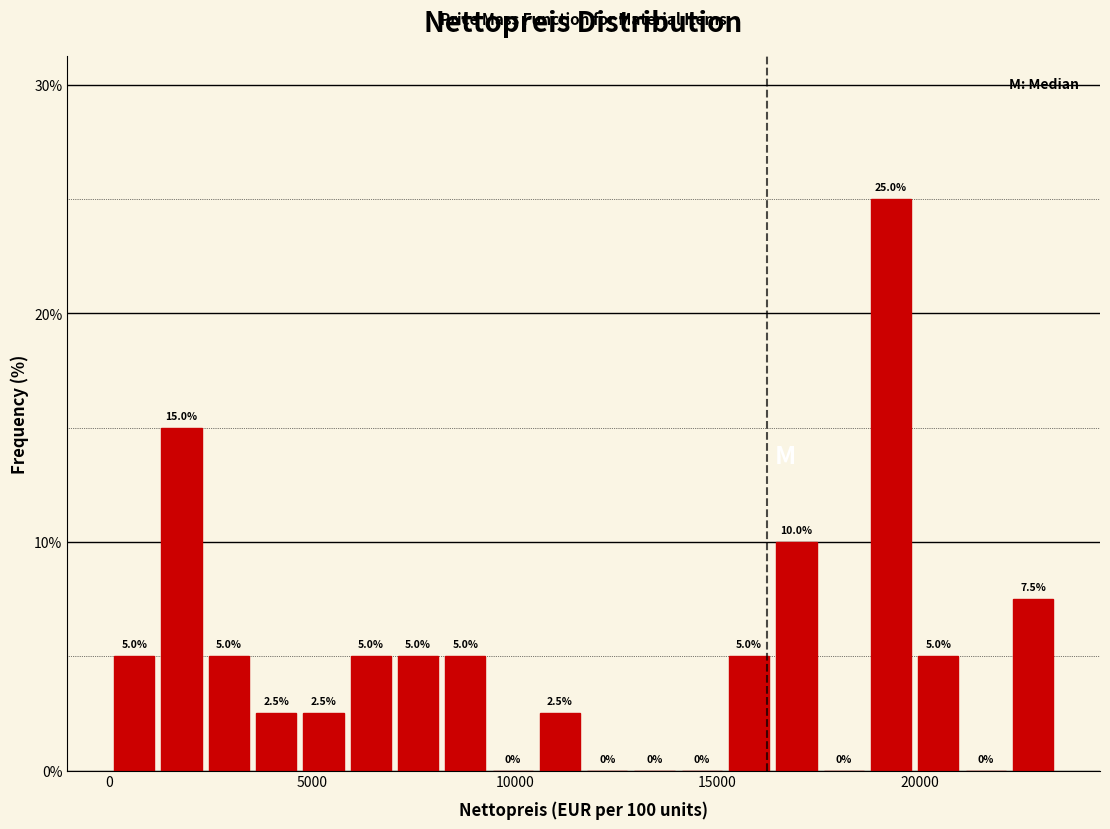

Read against the x-axis, roughly where is the centre of the tallest bar?

19500